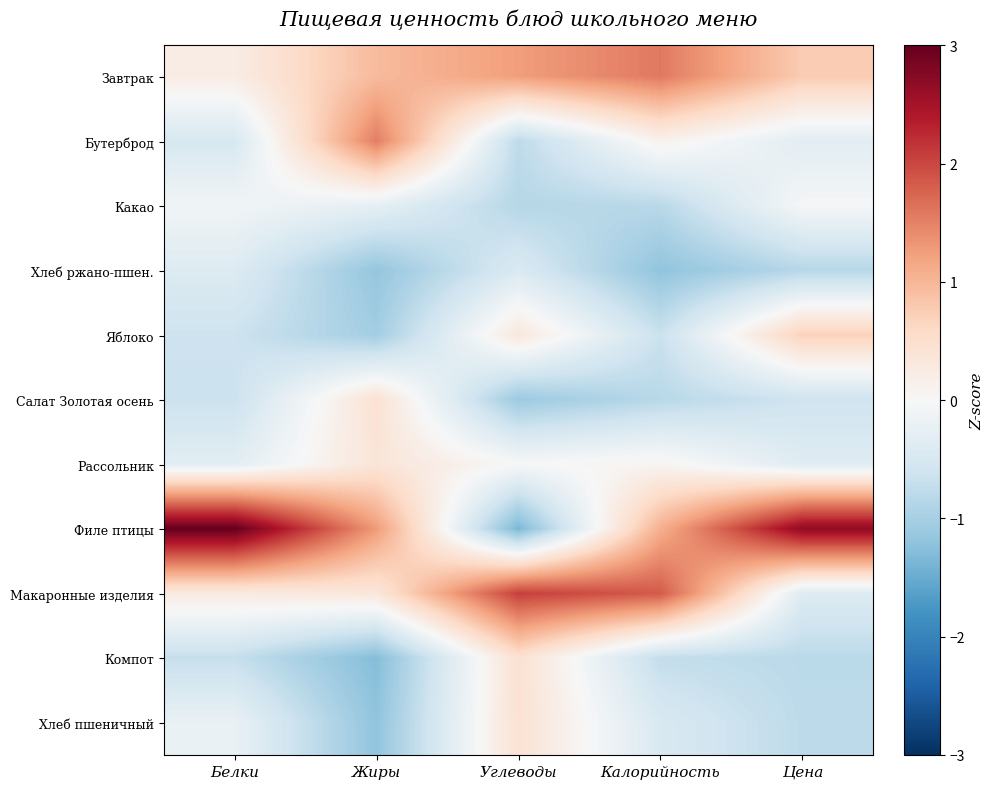

Reading left to right, list all the values displayed in this chart.

Завтрак: Белки=0.2	Жиры=1.0	Углеводы=1.3	Калорийность=1.6	Цена=0.8
Бутерброд: Белки=-0.5	Жиры=1.5	Углеводы=-0.8	Калорийность=0.1	Цена=-0.3
Какао: Белки=-0.1	Жиры=-0.3	Углеводы=-0.9	Калорийность=-0.8	Цена=-0.0
Хлеб ржано-пшен.: Белки=-0.4	Жиры=-1.2	Углеводы=-0.4	Калорийность=-1.2	Цена=-0.8
Яблоко: Белки=-0.6	Жиры=-1.0	Углеводы=0.3	Калорийность=-0.7	Цена=0.7
Салат Золотая осень: Белки=-0.6	Жиры=0.4	Углеводы=-1.1	Калорийность=-0.8	Цена=-0.6
Рассольник: Белки=-0.3	Жиры=0.4	Углеводы=-0.0	Калорийность=0.1	Цена=-0.4
Филе птицы: Белки=3.0	Жиры=1.3	Углеводы=-1.4	Калорийность=1.1	Цена=2.7
Макаронные изделия: Белки=0.3	Жиры=0.3	Углеводы=2.1	Калорийность=1.8	Цена=-0.4
Компот: Белки=-0.7	Жиры=-1.3	Углеводы=0.5	Калорийность=-0.7	Цена=-0.8
Хлеб пшеничный: Белки=-0.2	Жиры=-1.2	Углеводы=0.5	Калорийность=-0.5	Цена=-0.8